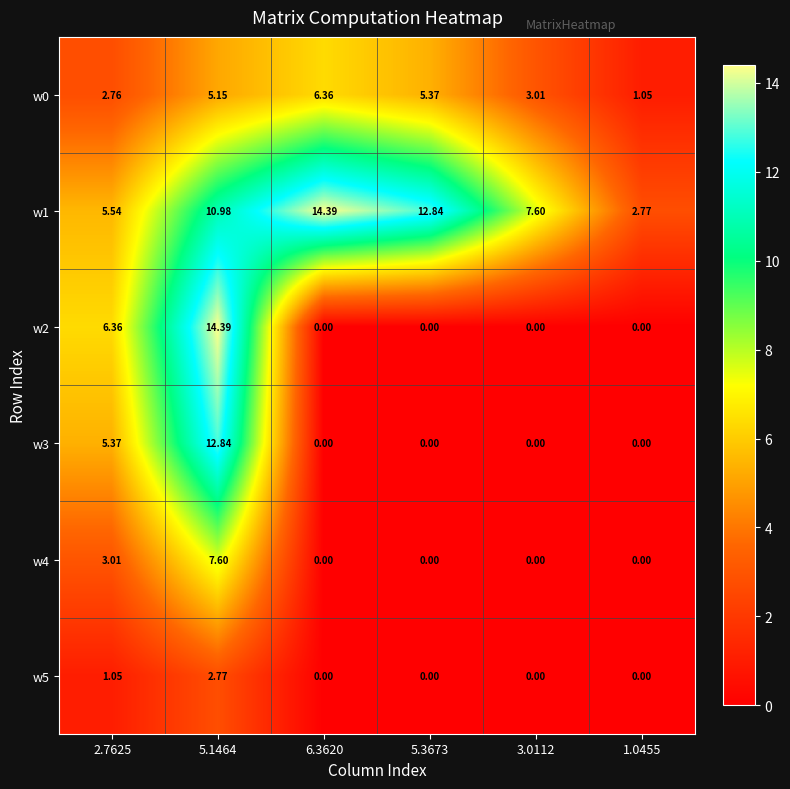

At which category is the sum across all series the highest?

5.1464